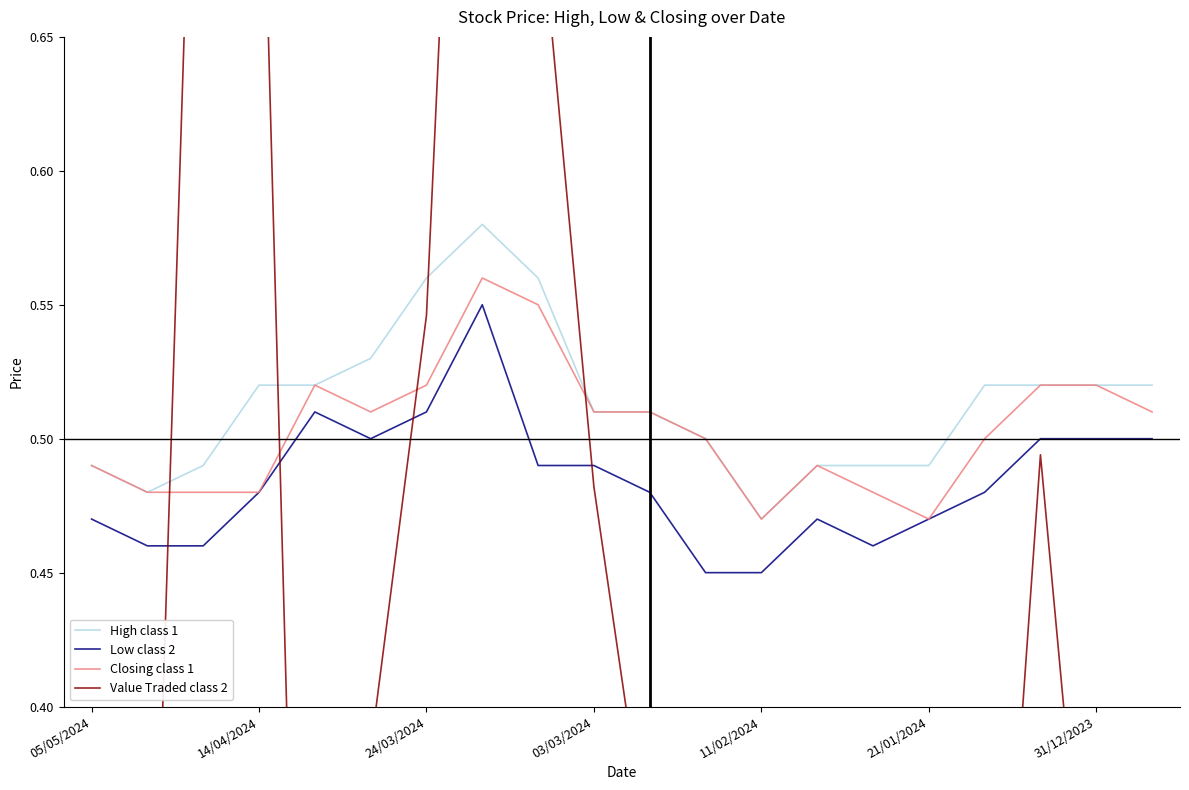

At which label is High class 1 closest to 0?

11/02/2024